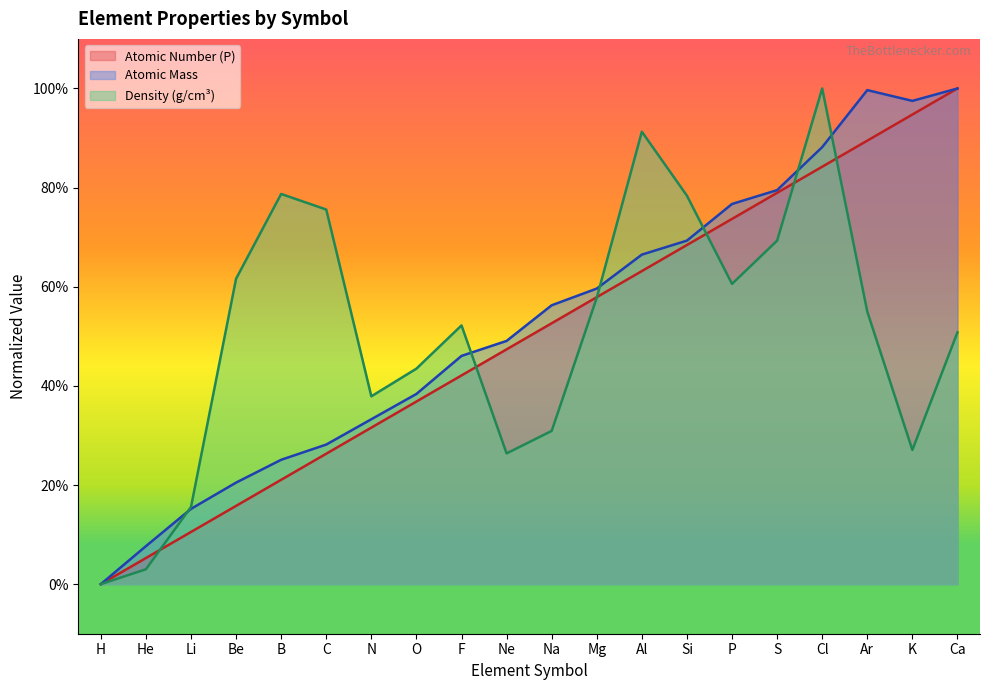

The value of Atomic Mass at Ar is 45.0. True or false?

False